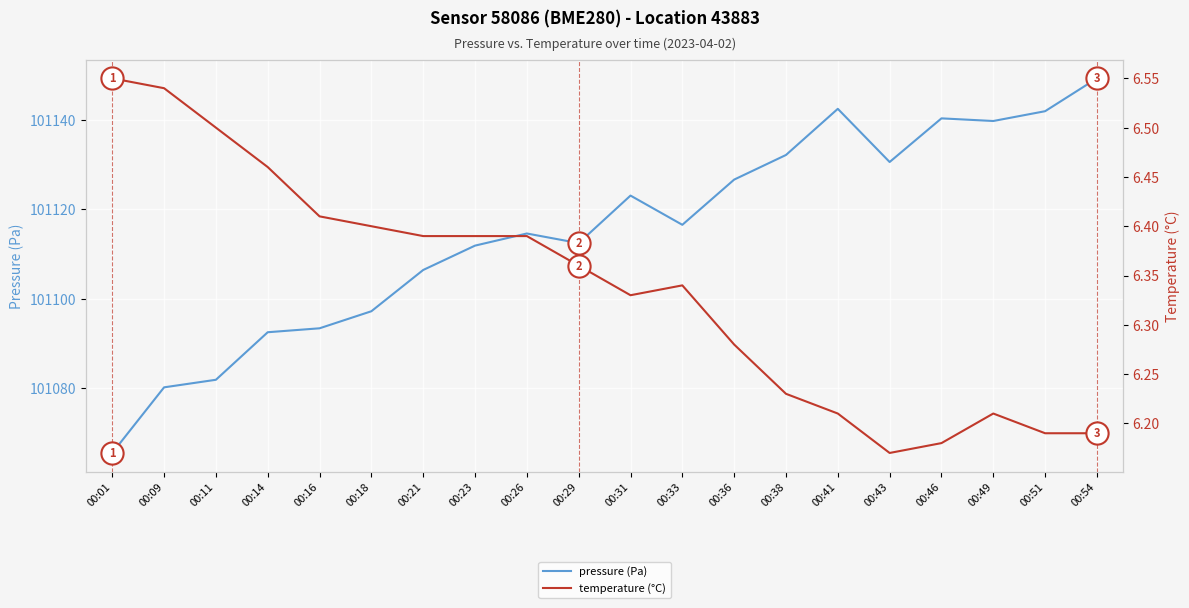

Is it true that pressure (Pa) equals 101141.9 at 00:51?

True